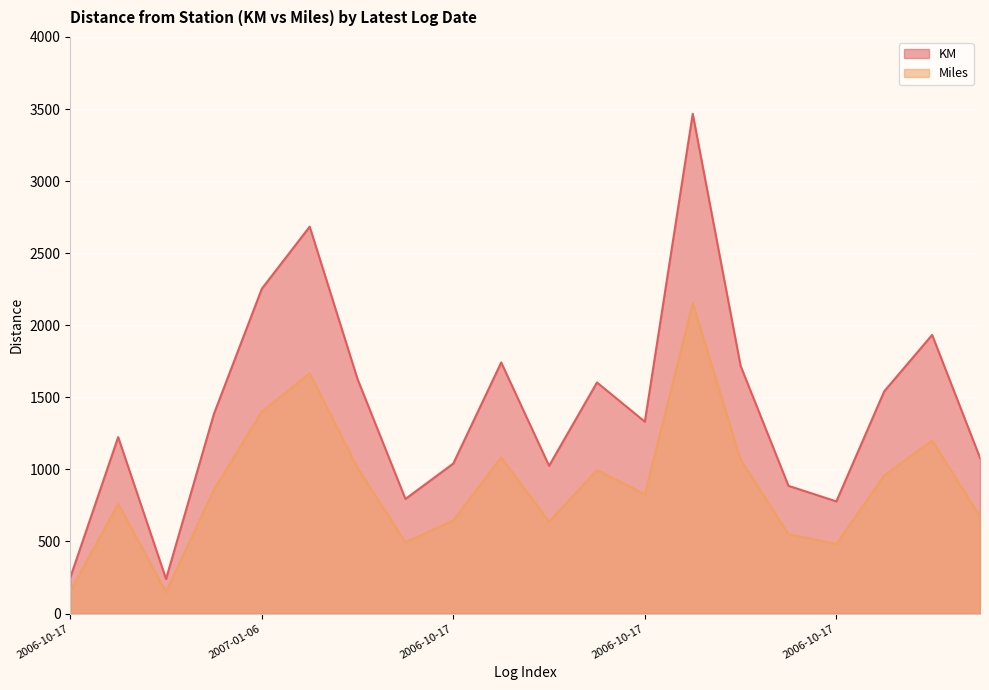

What is the highest value of the KM series?

3467